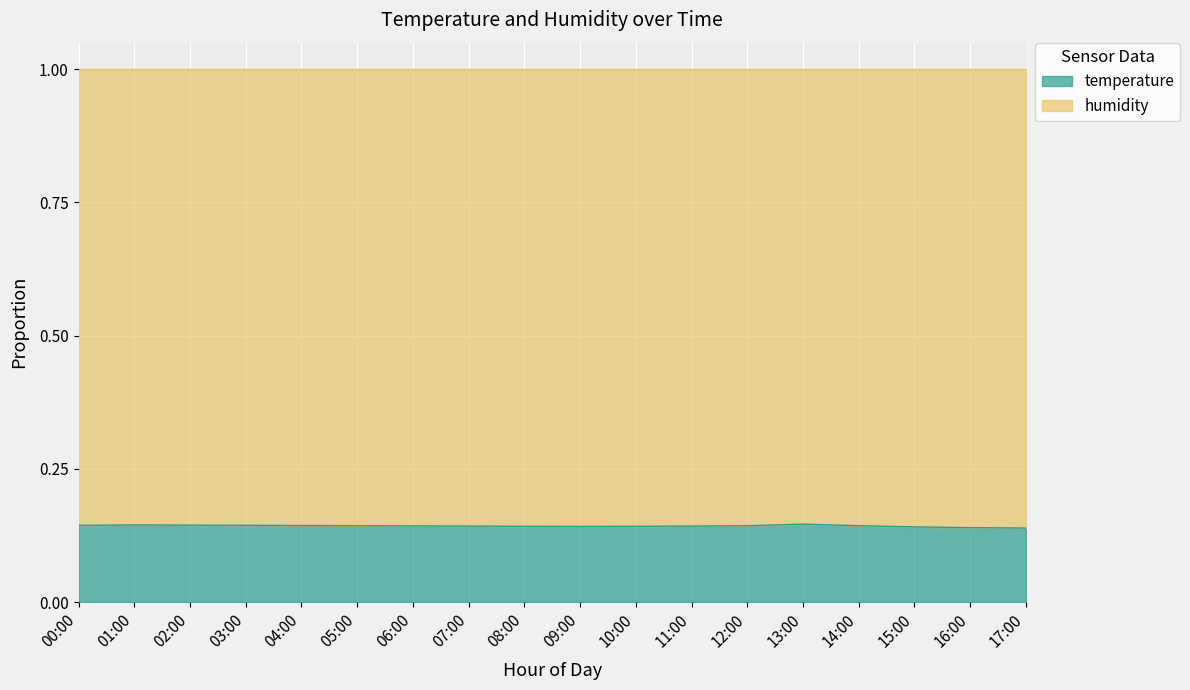

What position from the left is 11:00?

12